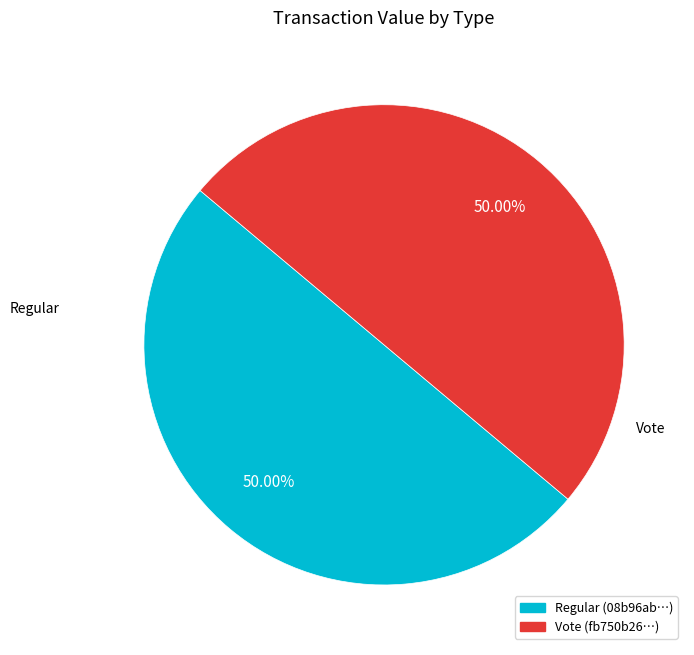

Approximately how many times larger is the value at Regular compared to Vote?

1.0